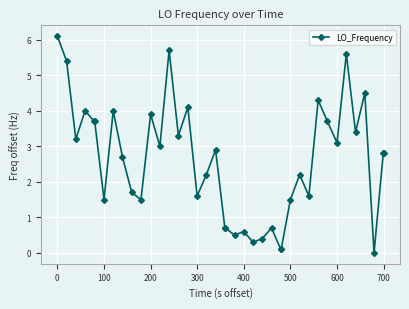

How many positive values are there?

39